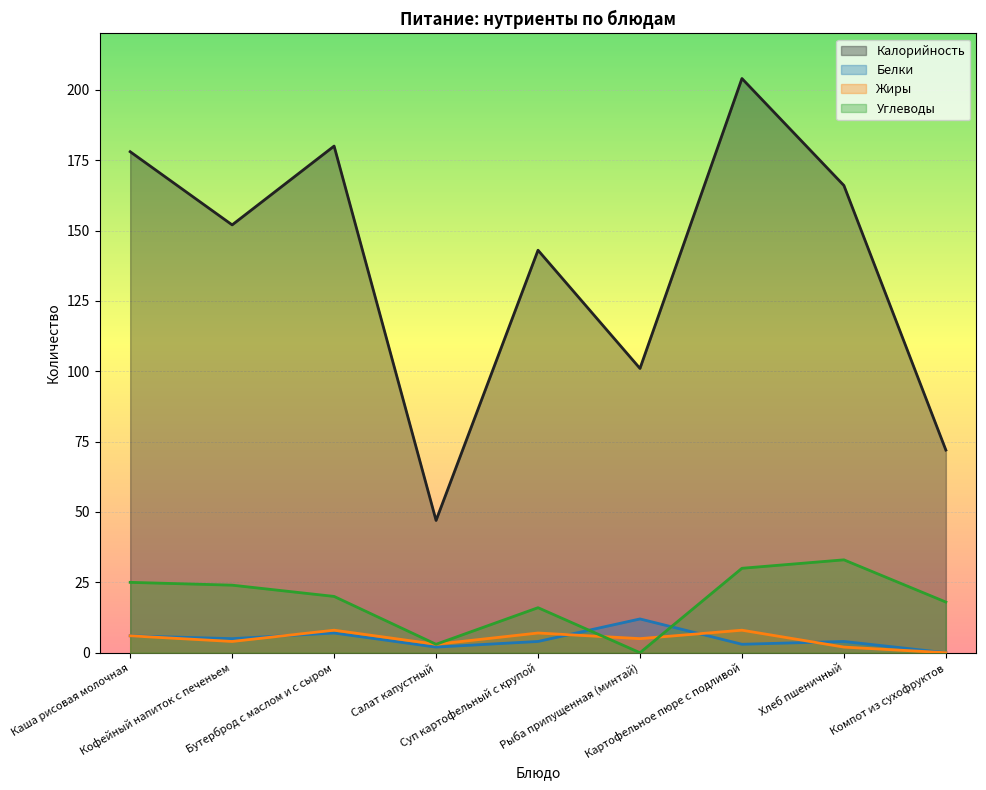

What is the label of the 5th point from the right?

Суп картофельный с крупой